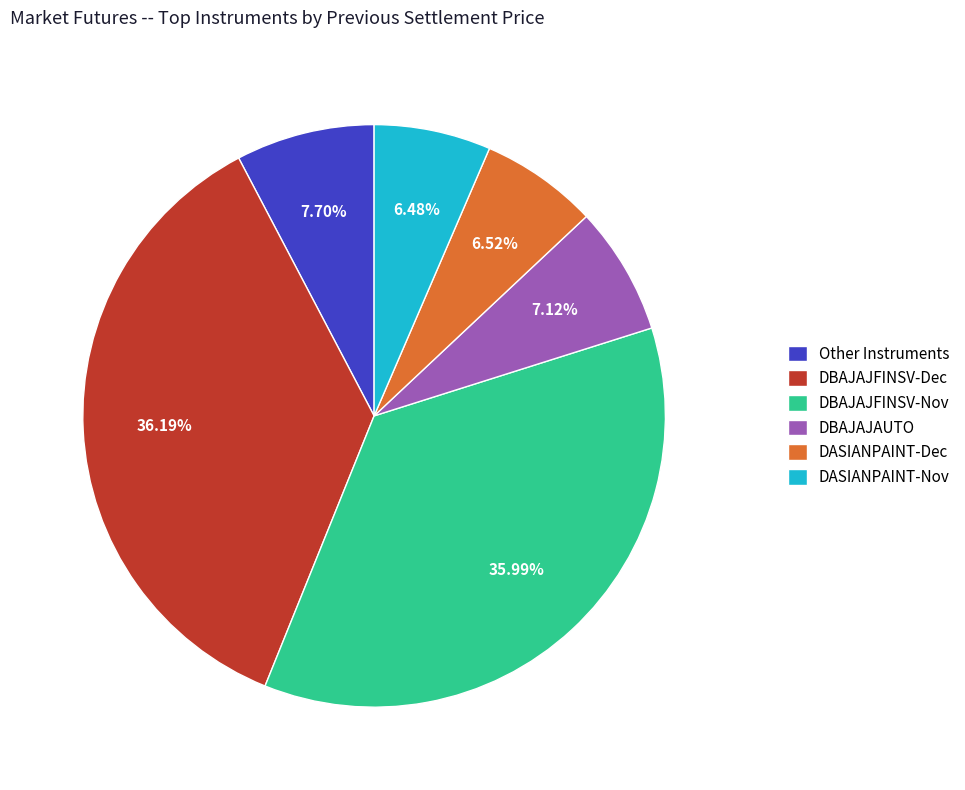

Do DBAJAJFINSV-Nov and DASIANPAINT-Nov together represent more than half of the pie?

No